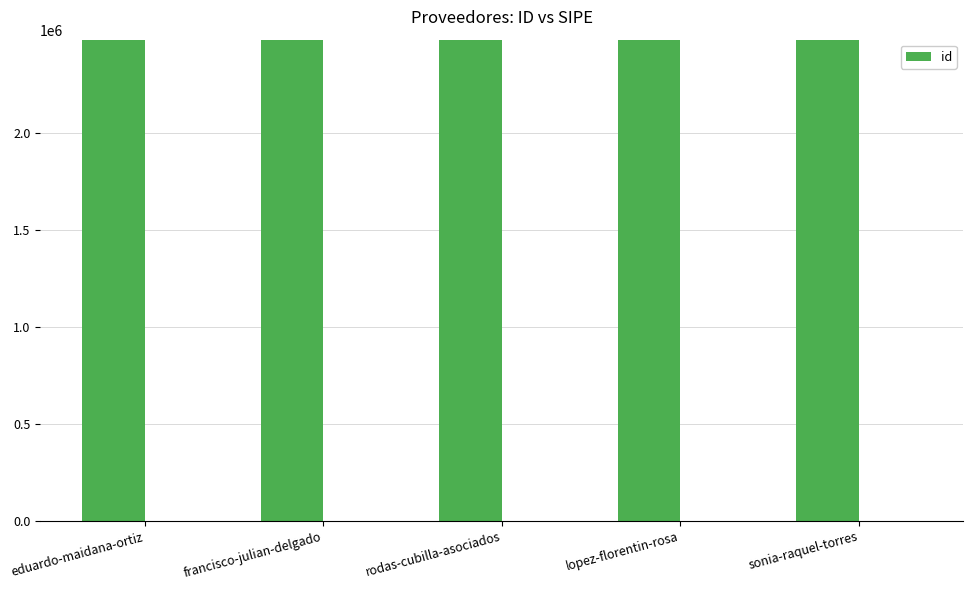

Rank the categories by value from highest to lowest.

rodas-cubilla-asociados, sonia-raquel-torres, eduardo-maidana-ortiz, lopez-florentin-rosa, francisco-julian-delgado